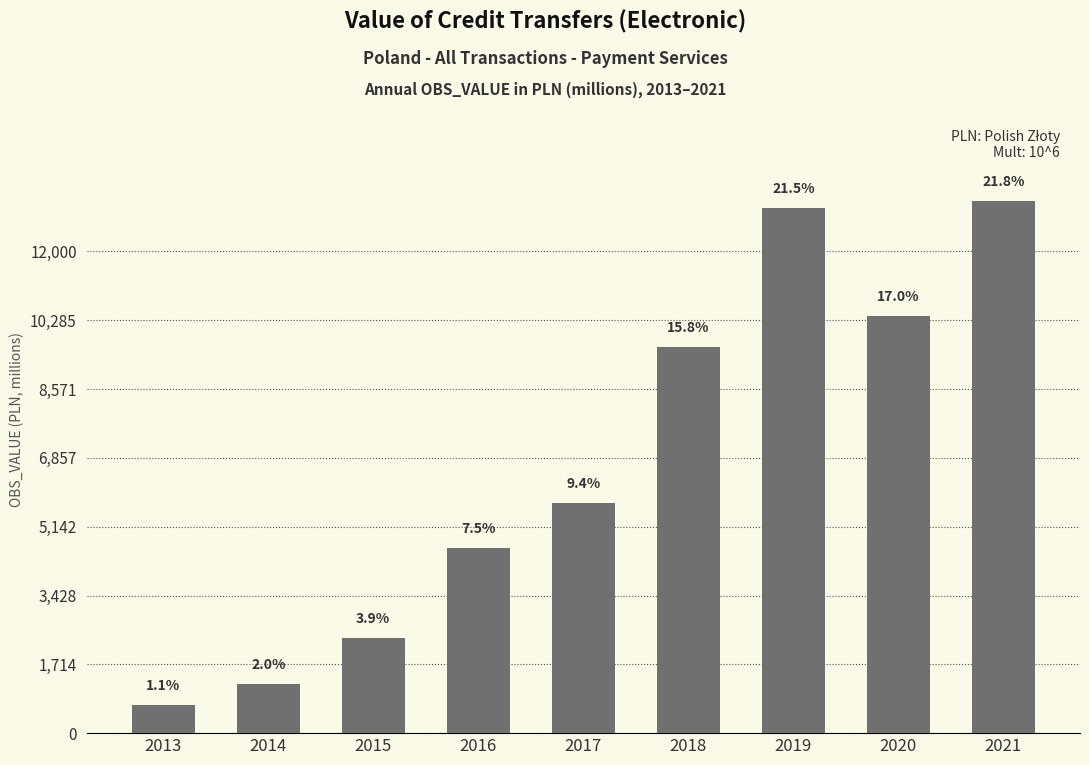

List the labels in order of value, smallest first.

2013, 2014, 2015, 2016, 2017, 2018, 2020, 2019, 2021